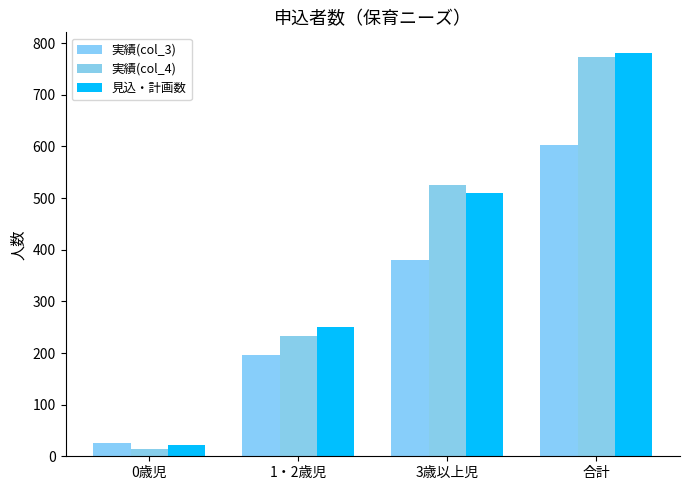

At how many categories does at least one series exceed 268?

2